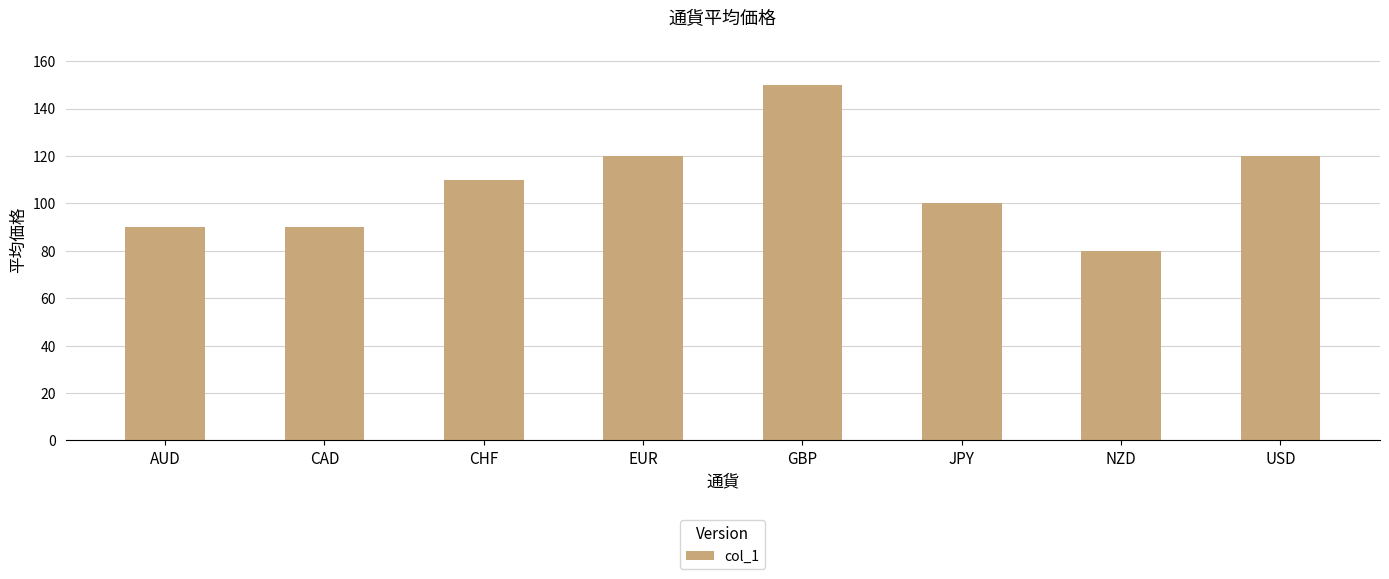

What is the label of the 1st bar from the left?

AUD